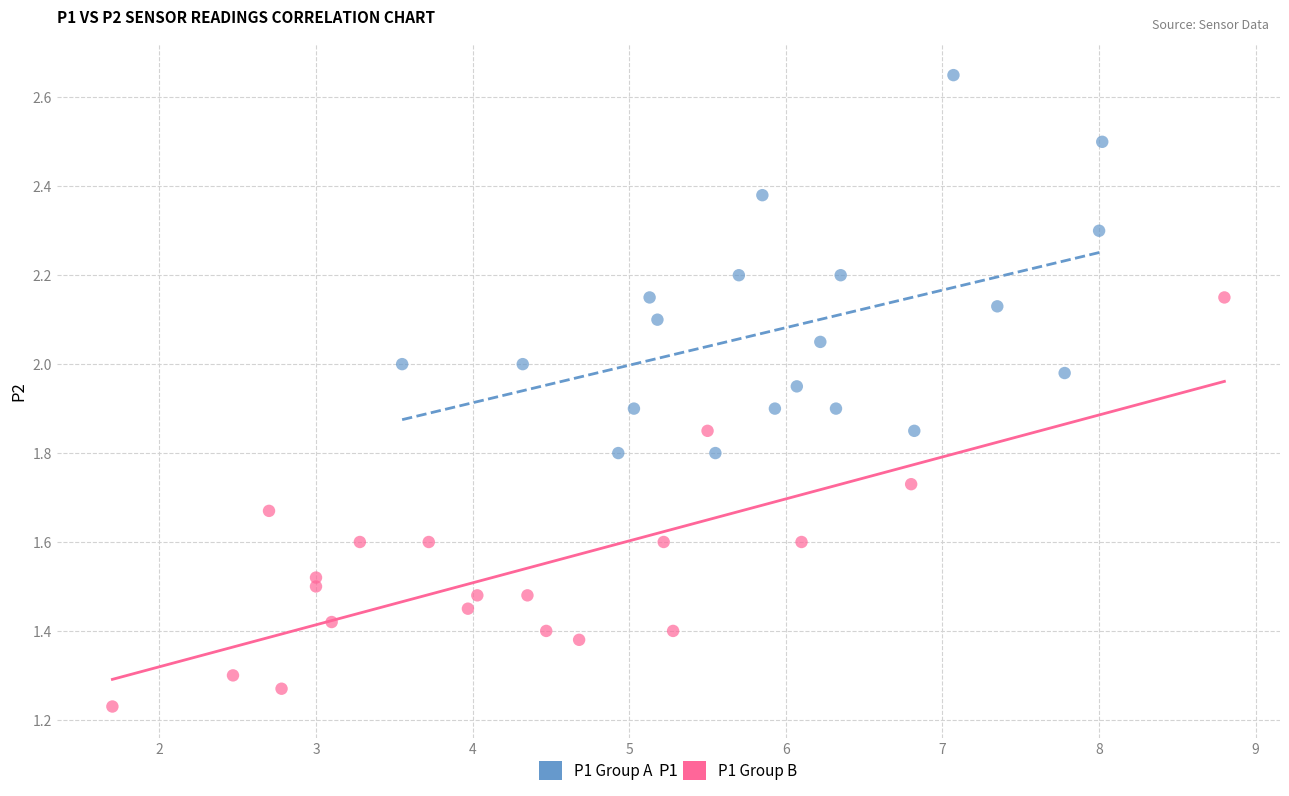

Which series contains the highest Y value?

P1 Group A